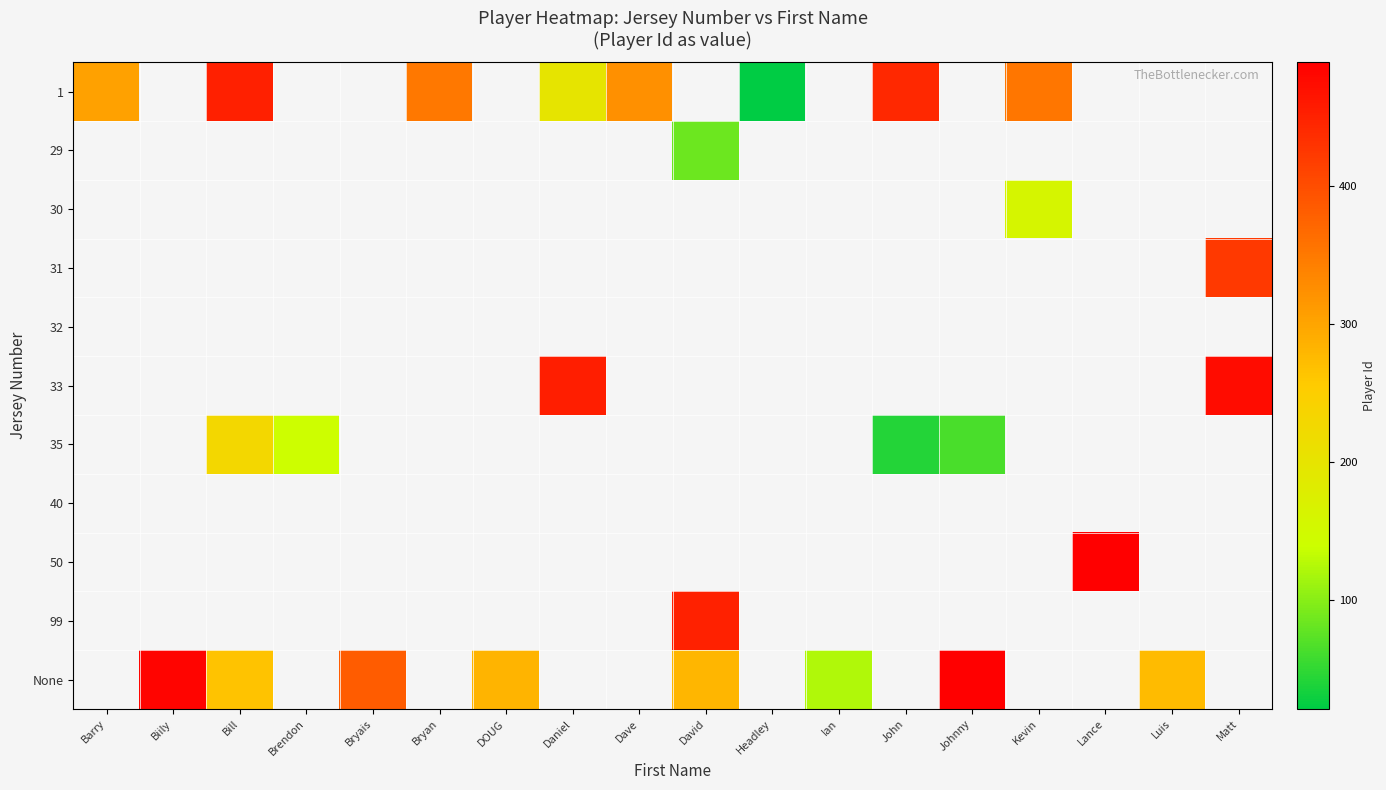

Count the number of categories in the chart.

18